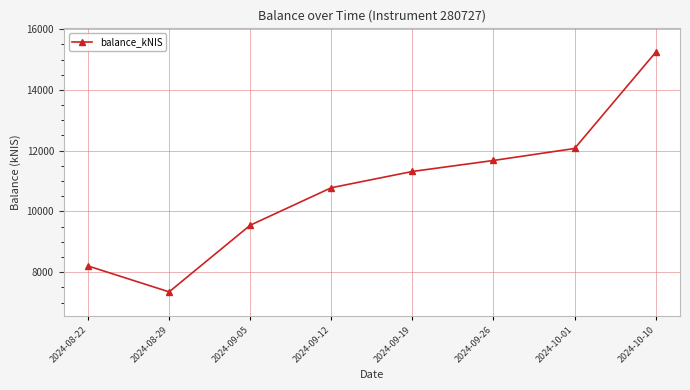

The value at 2024-09-12 is 16875.3. True or false?

False